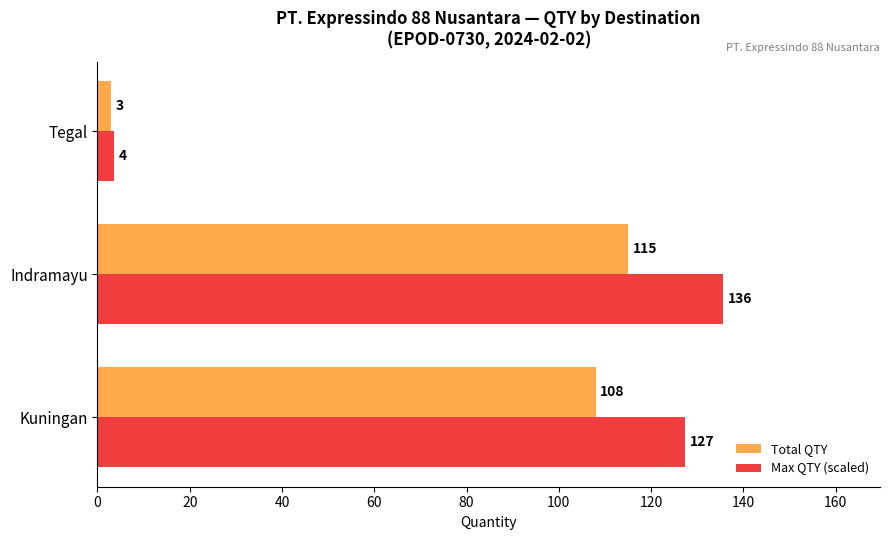

List the series in order of their peak value, lowest first.

Total QTY, Max QTY (scaled)